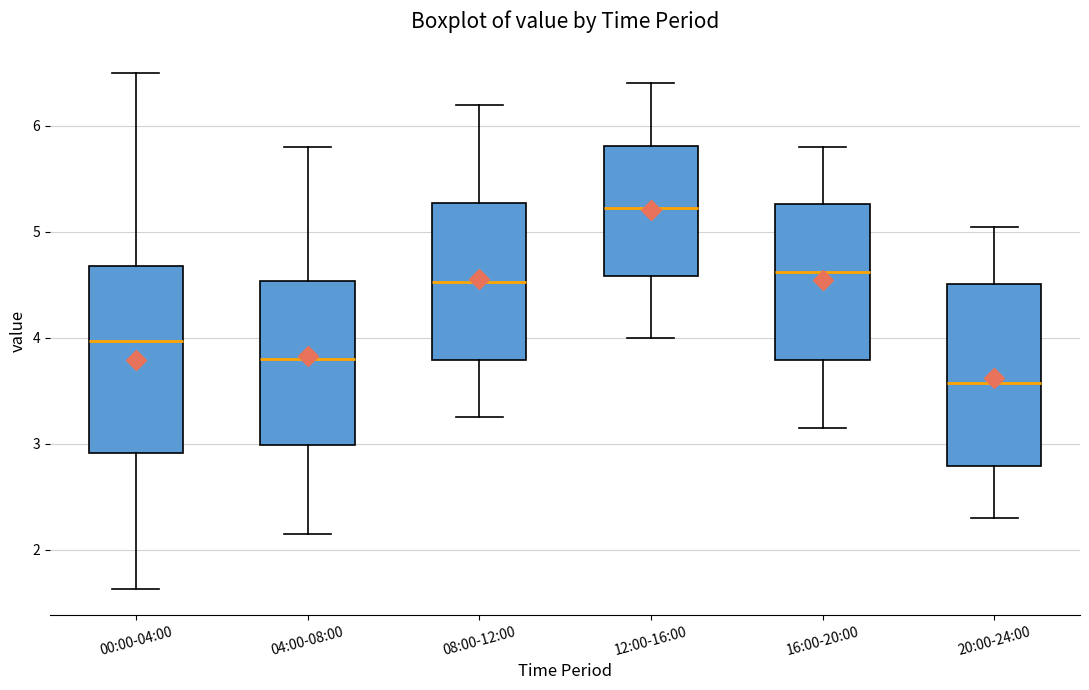

Where does the lower whisker of the box for 20:00-24:00 end on the y-axis? The values are not printed on the chart, so give them approximately, as read against the axis.

2.3